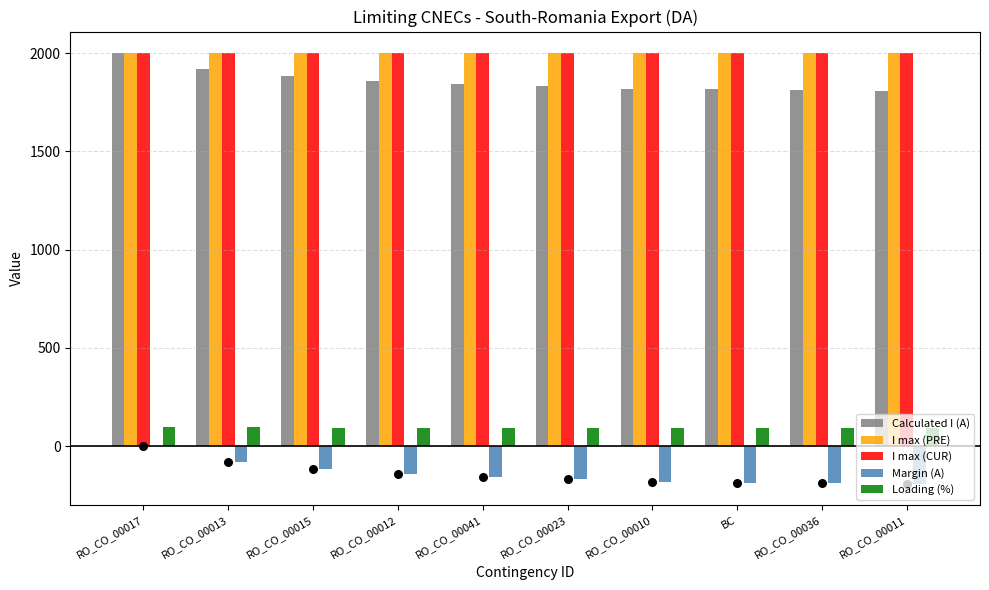

At which category is the sum across all series the highest?

RO_CO_00017